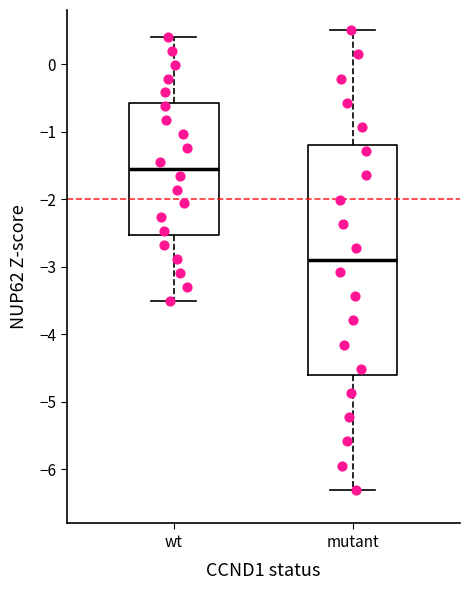

Which box has the highest median line?

wt